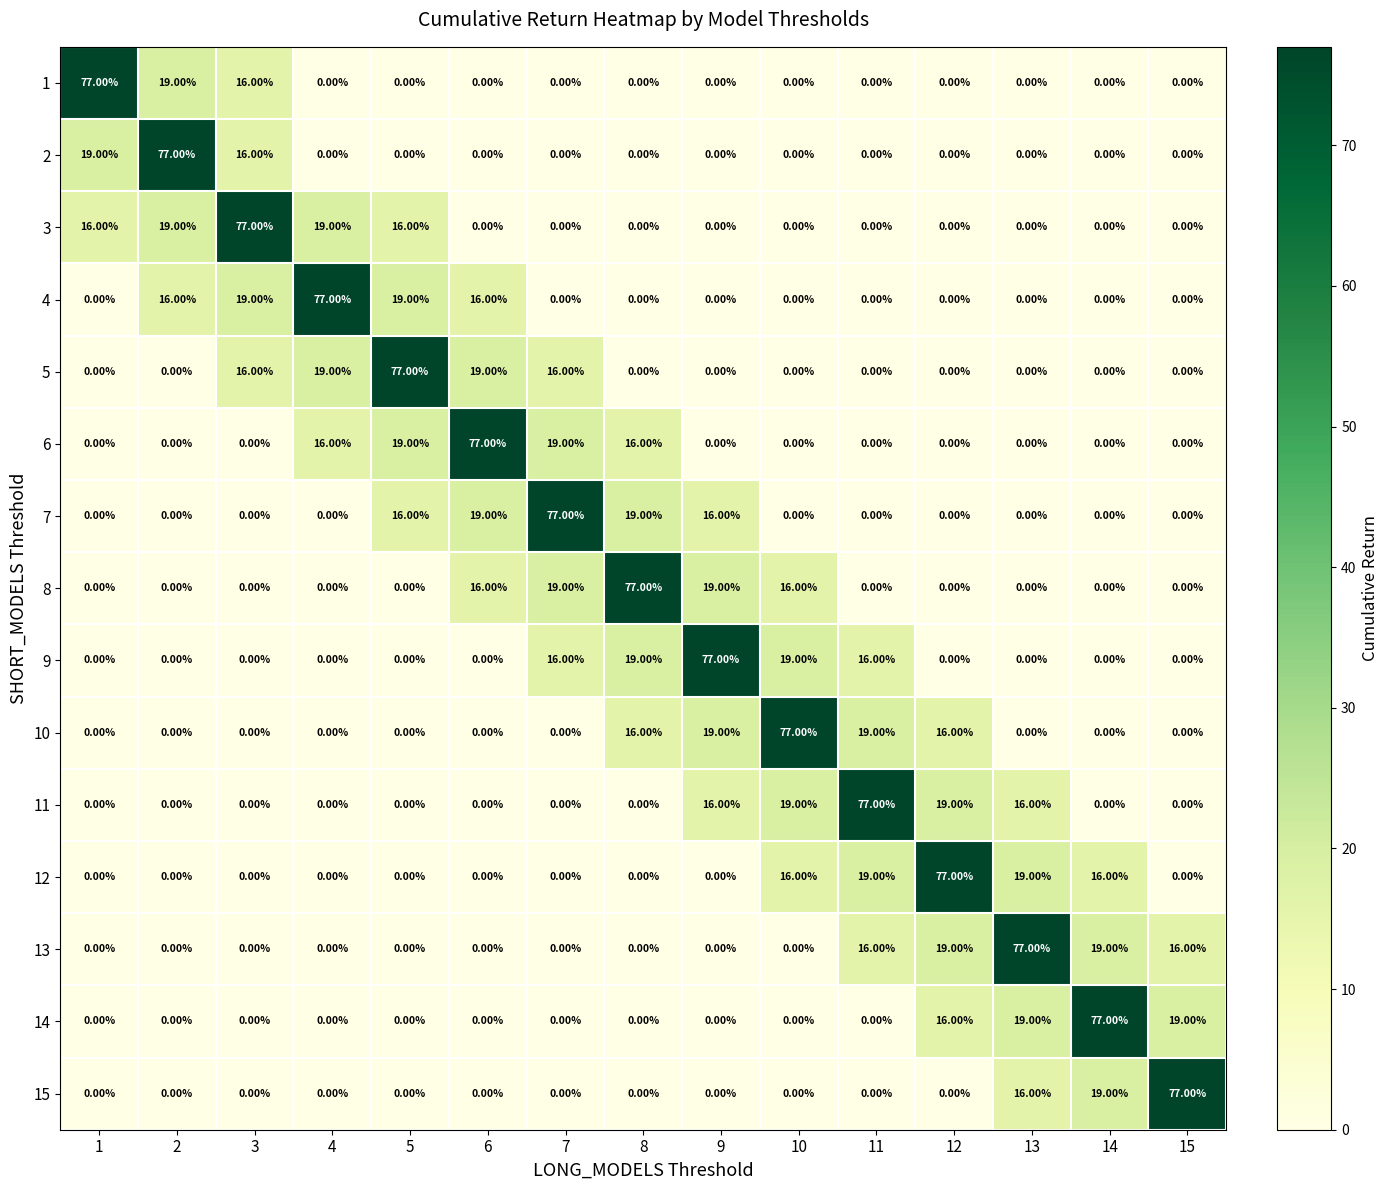

What is the total value across all series at 2?

131